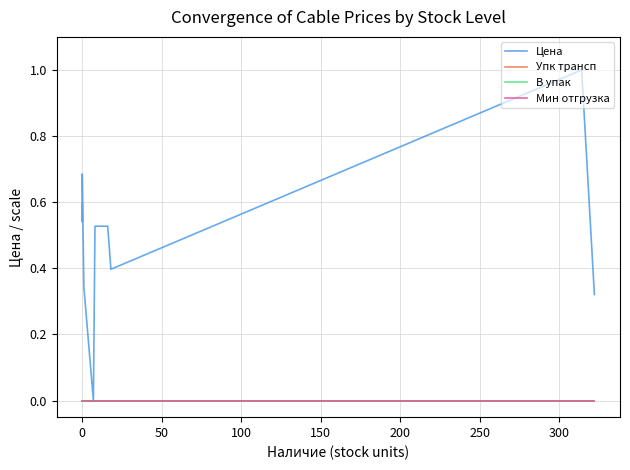

Reading left to right, list all the values displayed in this chart.

Цена: 0.6	0.5	0.7	0.3	0.0	0.5	0.5	0.4	1.0	0.3
Упк трансп: 0.0	0.0	0.0	0.0	0.0	0.0	0.0	0.0	0.0	0.0
В упак: 0.0	0.0	0.0	0.0	0.0	0.0	0.0	0.0	0.0	0.0
Мин отгрузка: 0.0	0.0	0.0	0.0	0.0	0.0	0.0	0.0	0.0	0.0